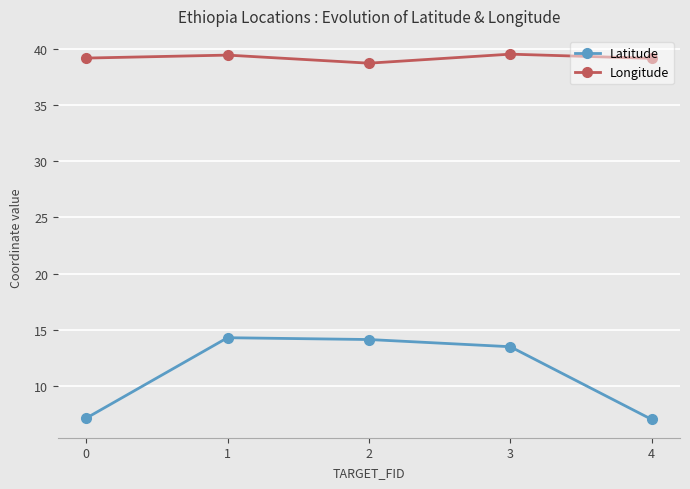

What is the spread (max minus min) of values at 0?

32.1